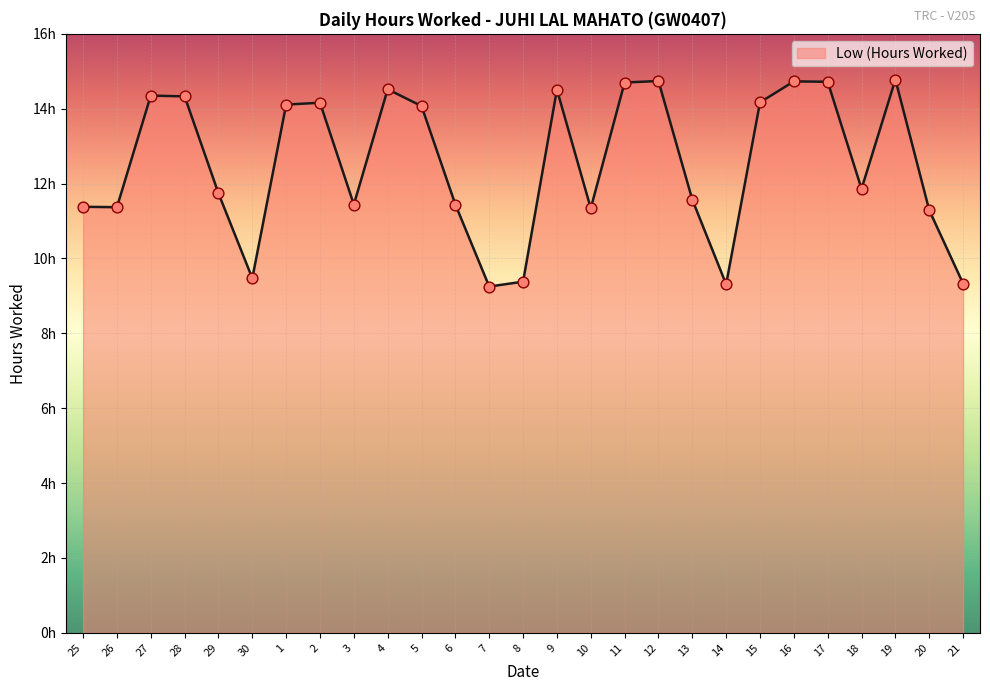

Approximately how many times larger is the value at 20 compared to 26?

1.0